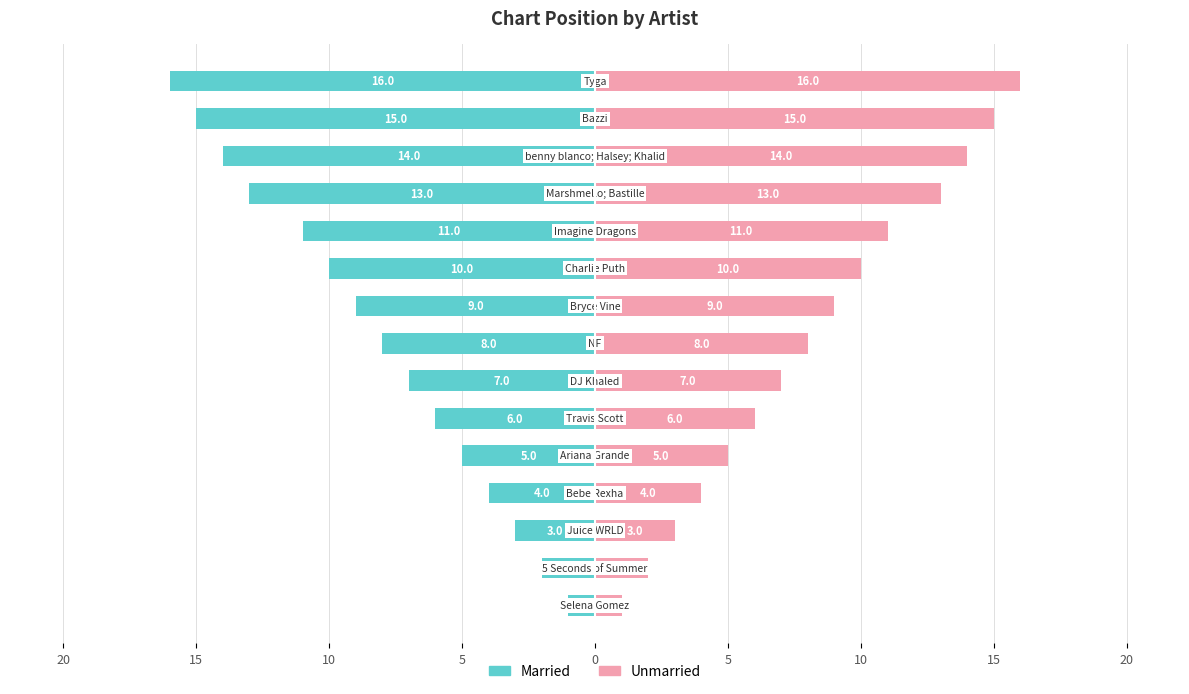

Are the bars horizontal?

Yes